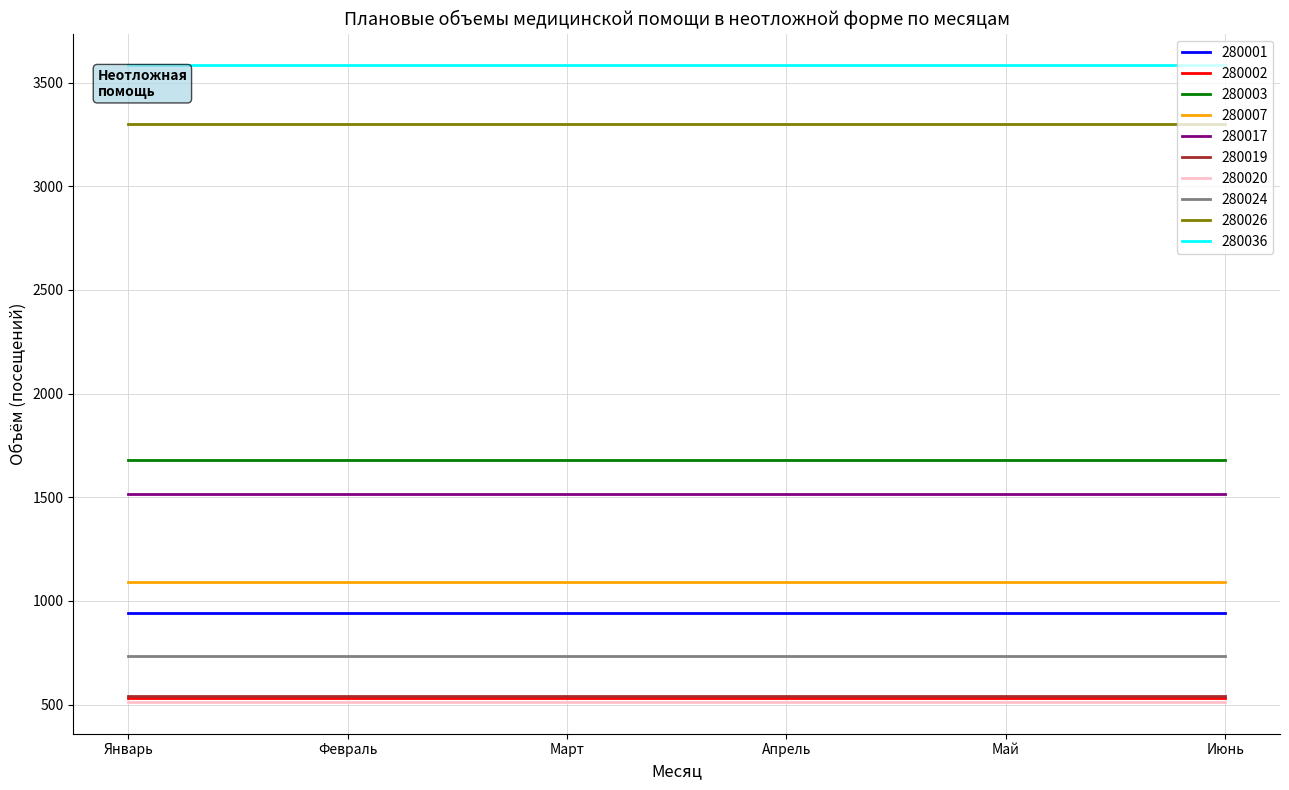

What is the greatest value displayed?

3583